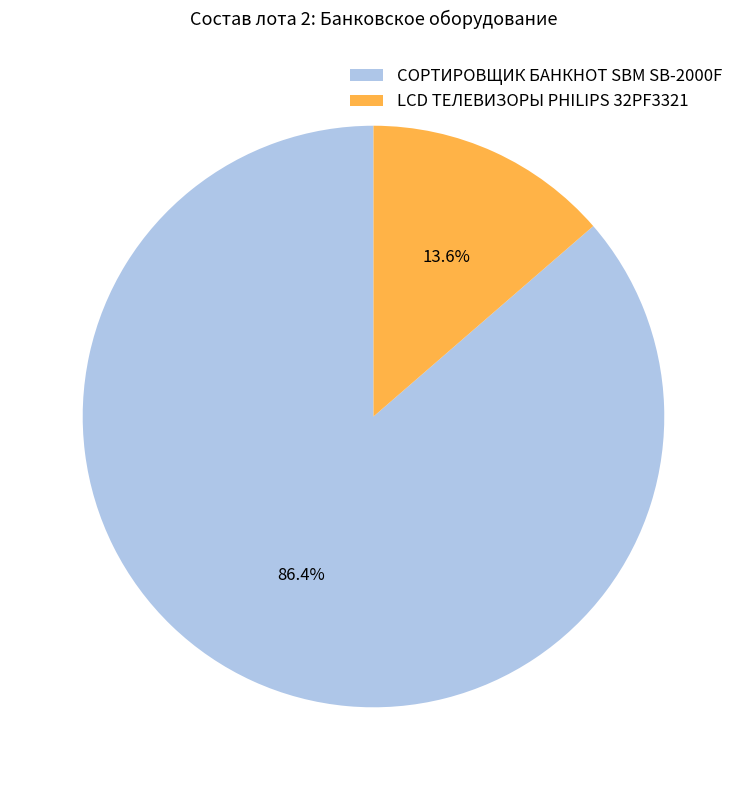

What is the ratio of the value at LCD ТЕЛЕВИЗОРЫ PHILIPS 32PF3321 to the value at СОРТИРОВЩИК БАНКНОТ SBM SB-2000F?

0.2